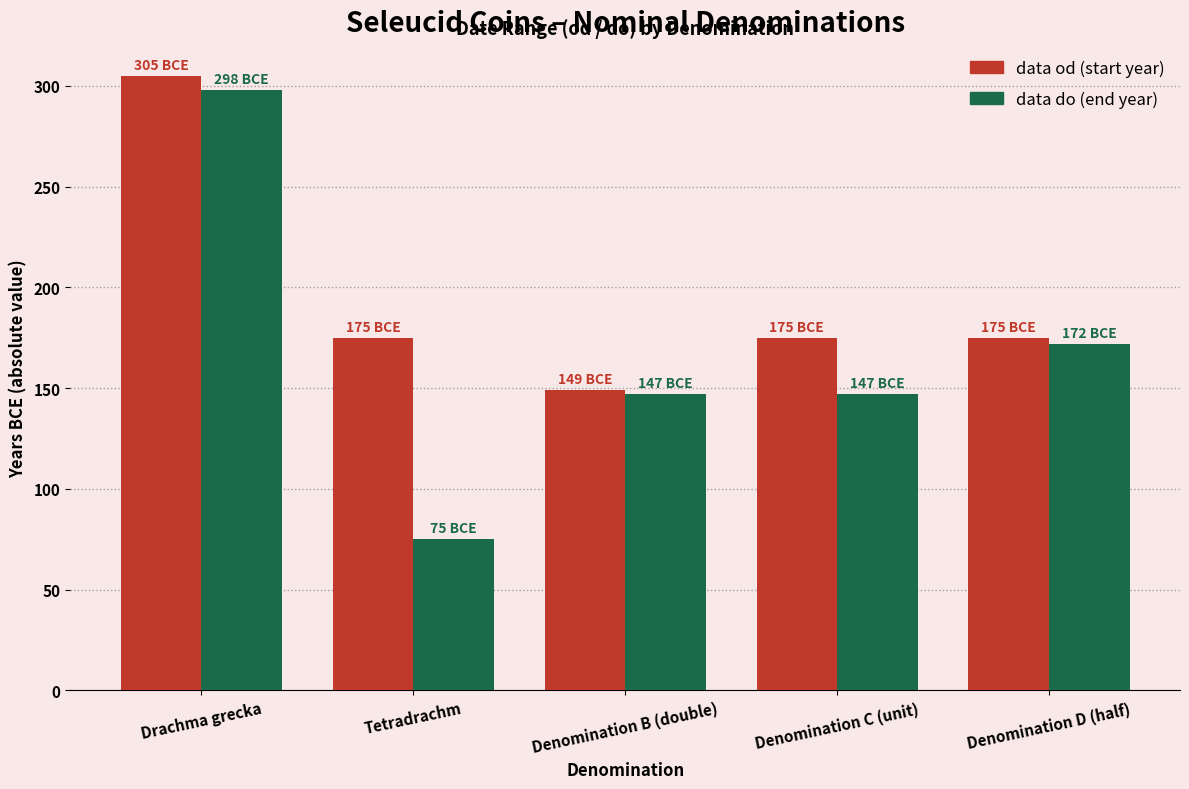

What position from the left is Denomination C (unit)?

4